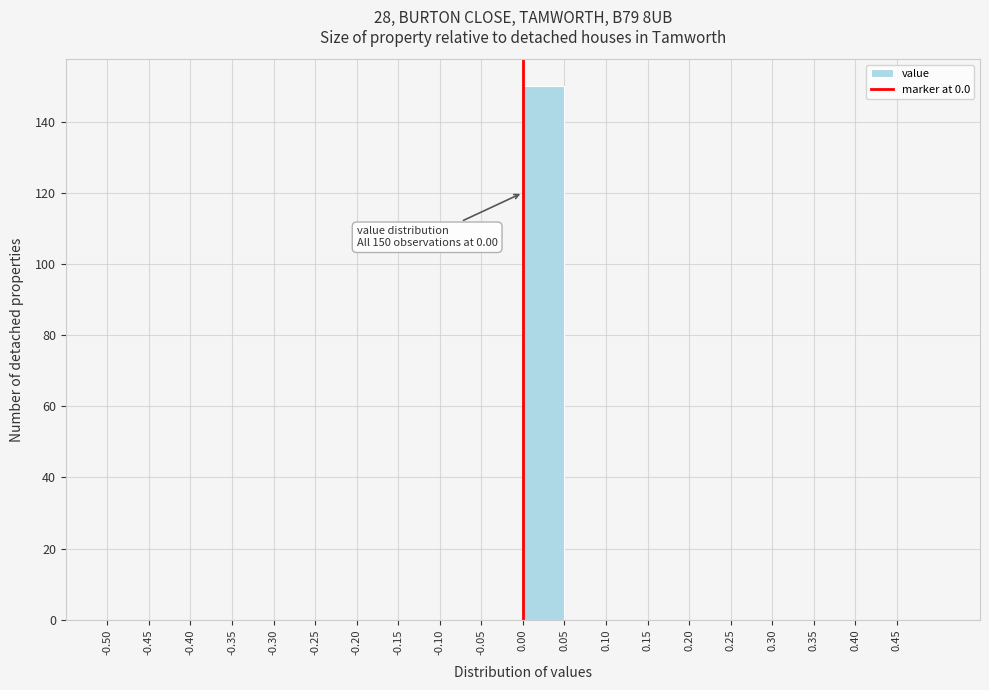

Over which range of the x-axis is the bar tallest?

0.00 to 0.05